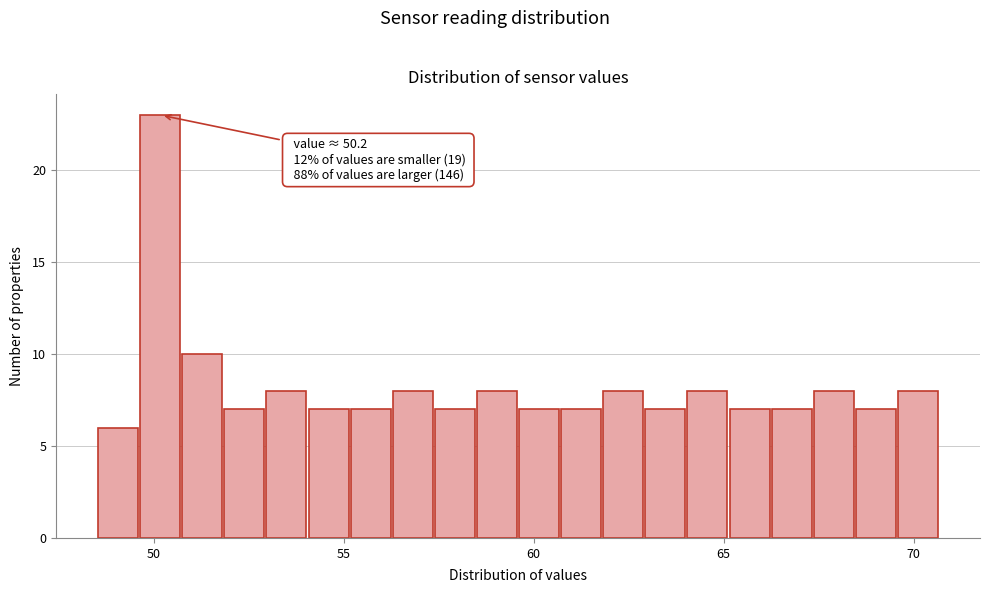

Around what value on the x-axis is the tallest bar? Give the approximate position of its centre, as read against the axis.

50.0